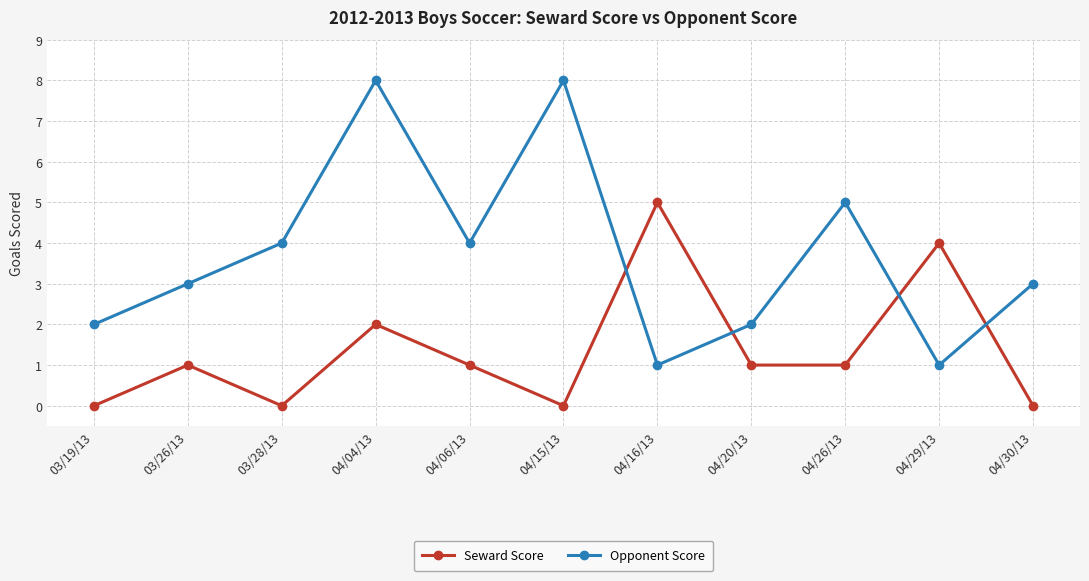

What is the difference between the highest and lowest values at 03/28/13?

4